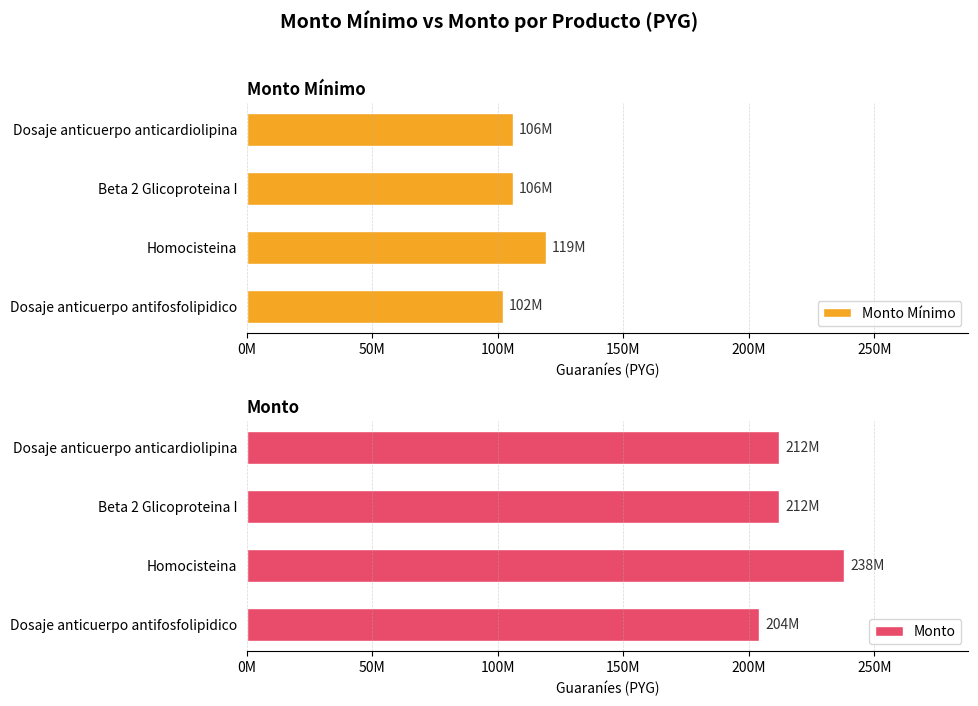

Count the Monto Mínimo values in the range 106000000 to 119000000.

3